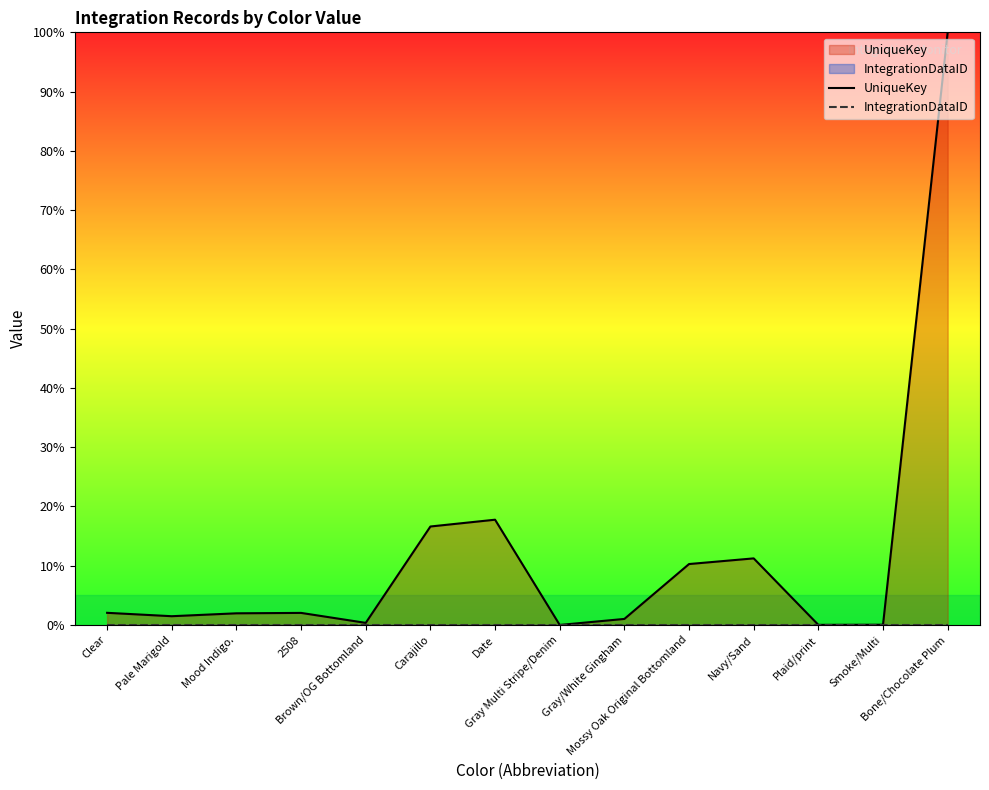

How many series are shown in this chart?

2